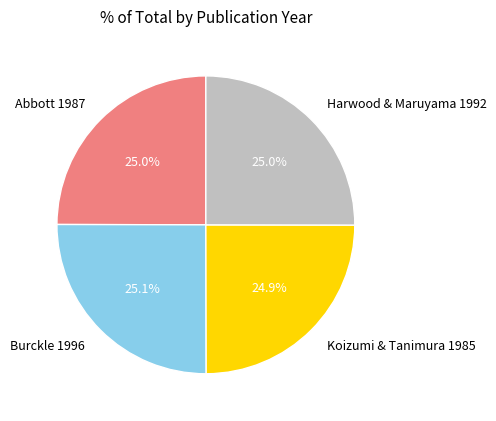

Is there any slice that represents more than half of the pie?

No